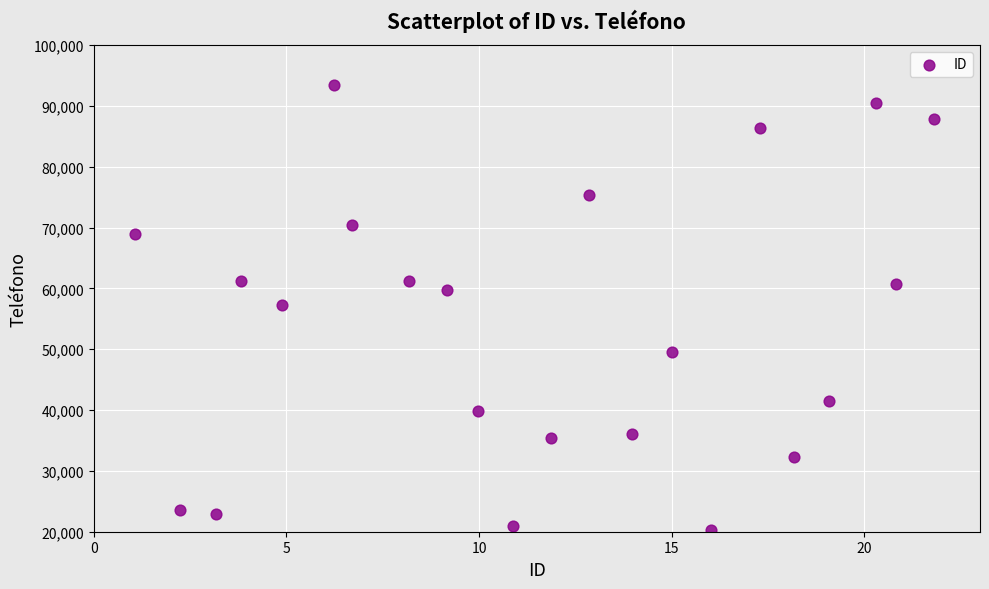

What is the range of Y values (max minus min)?

73074.7